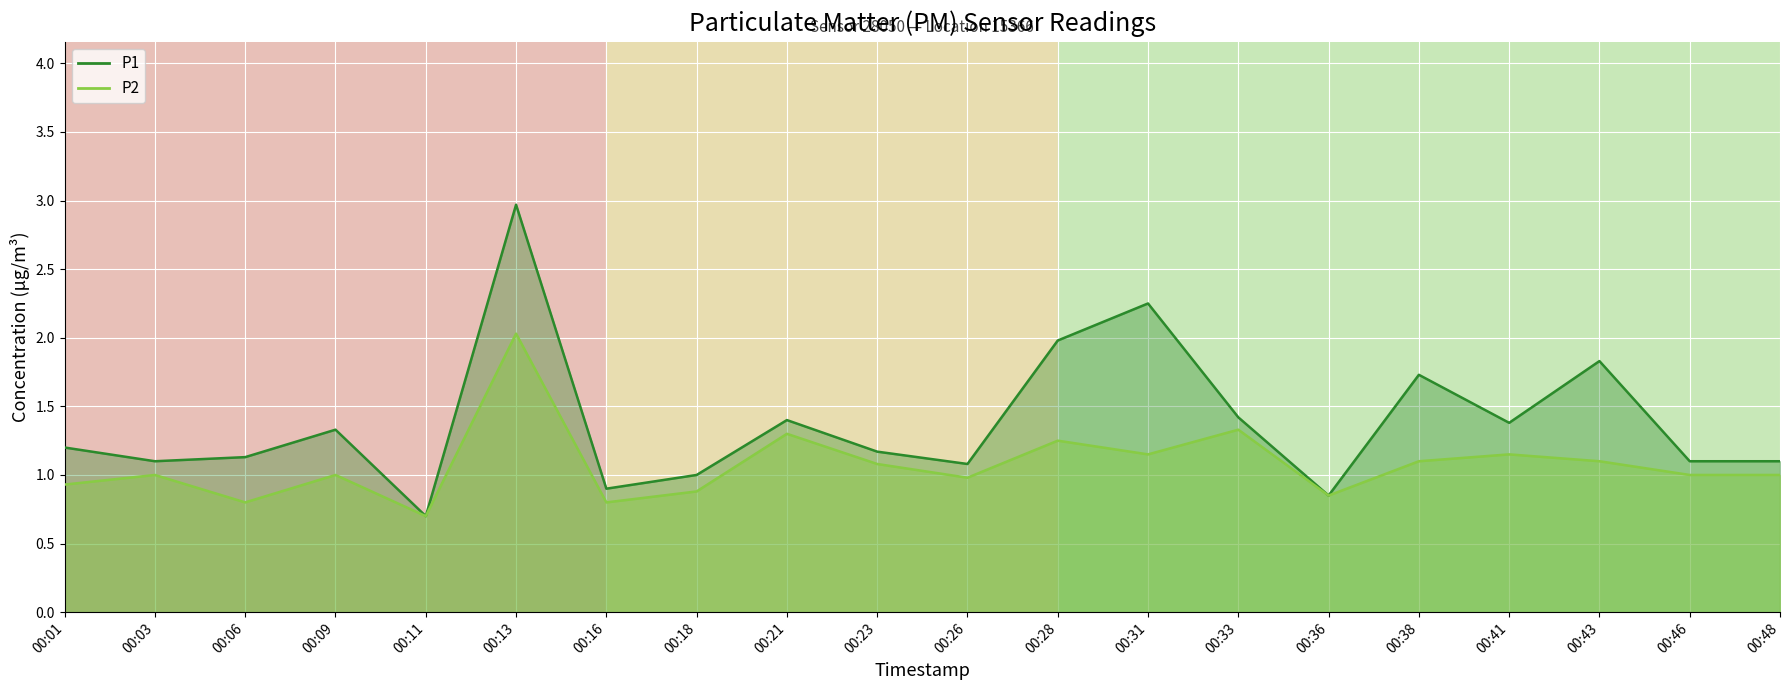

What is the spread (max minus min) of values at 00:28?

0.7